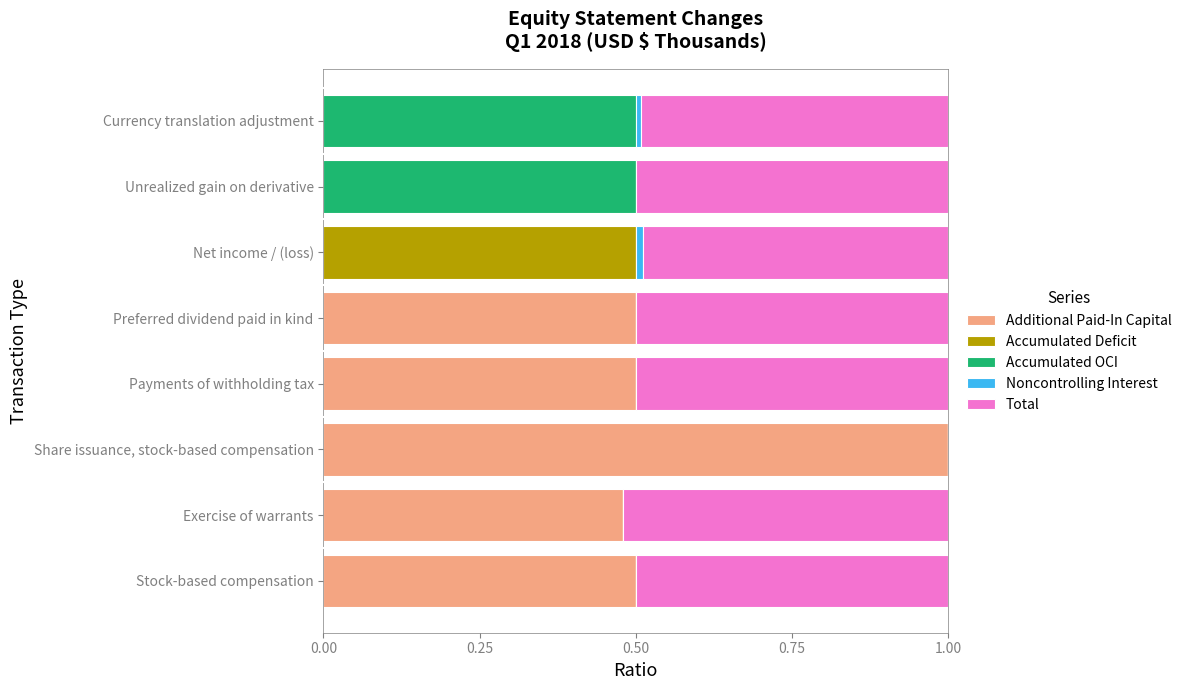

Count the number of categories in the chart.

8